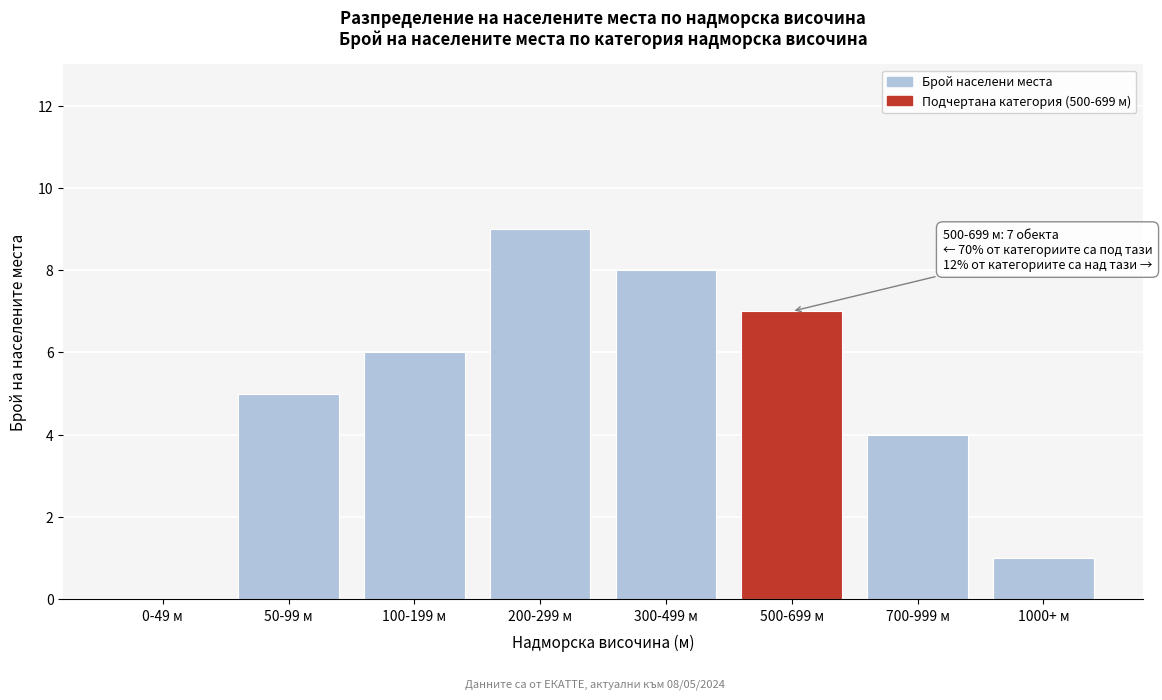

Reading left to right, extract all data points from this chart.

0-49 м=0	50-99 м=5	100-199 м=6	200-299 м=9	300-499 м=8	500-699 м=7	700-999 м=4	1000+ м=1